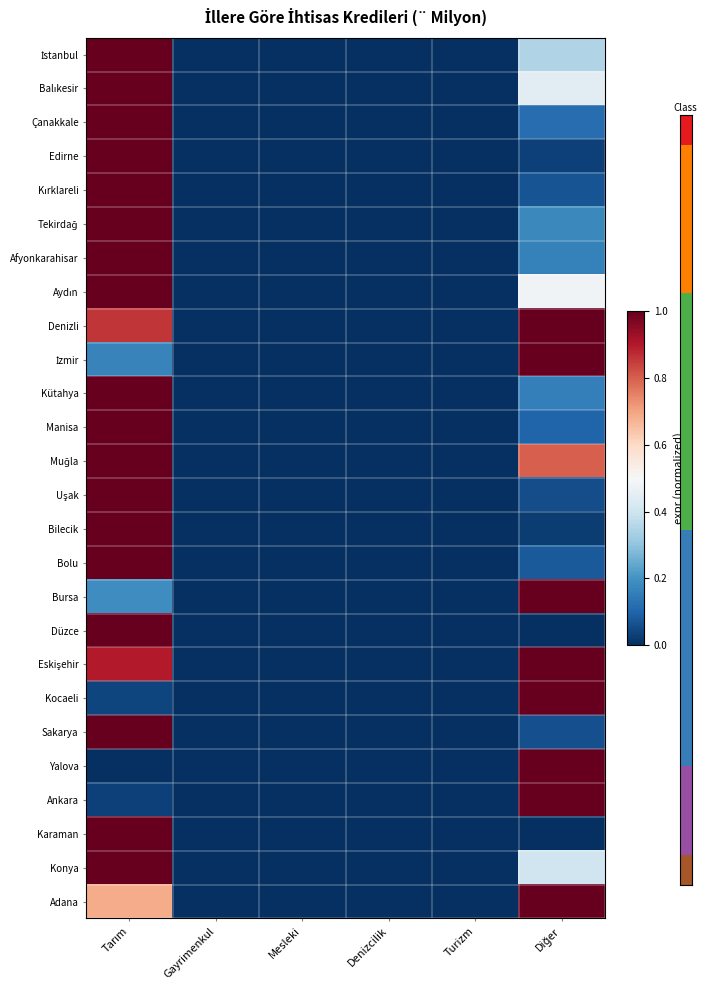

Count the number of categories in the chart.

6